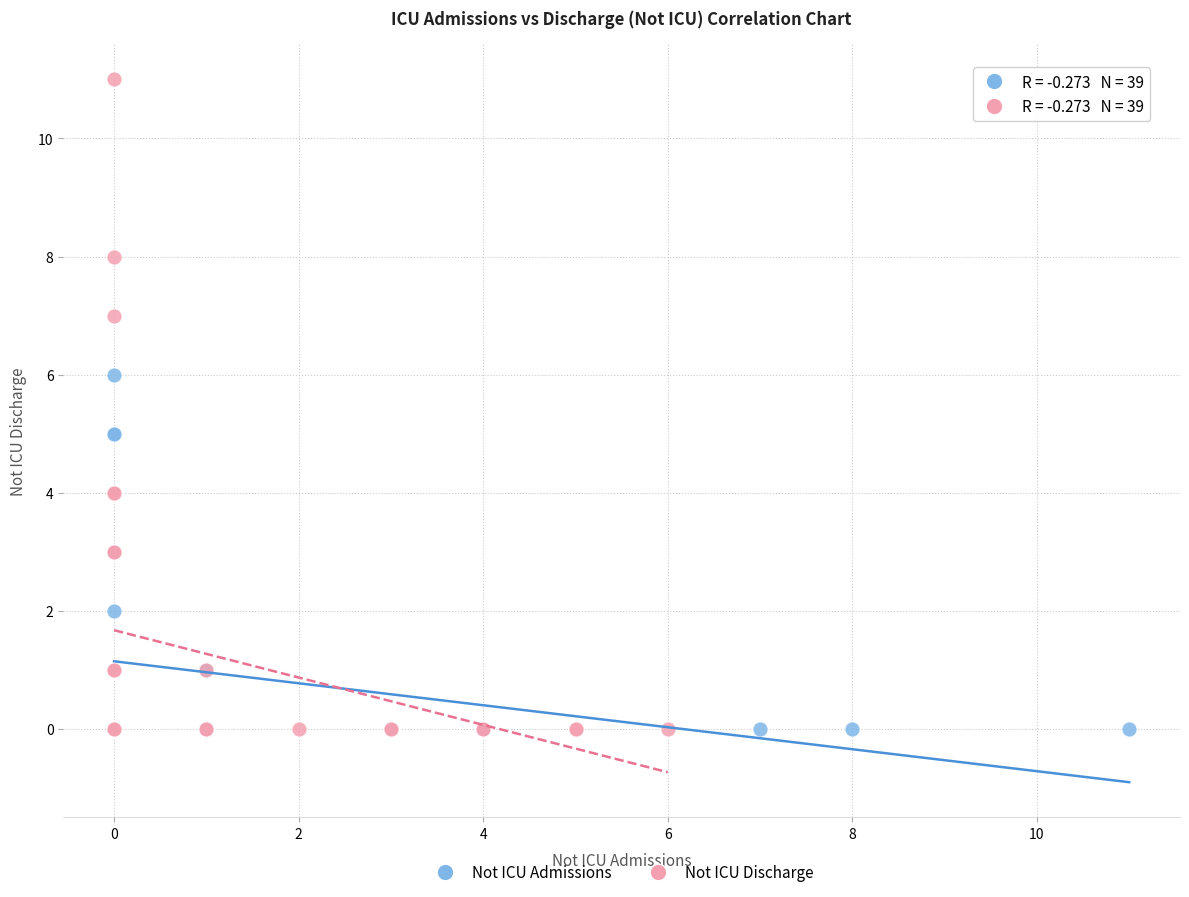

Which series has the largest Y range (max minus min)?

Not ICU Discharge